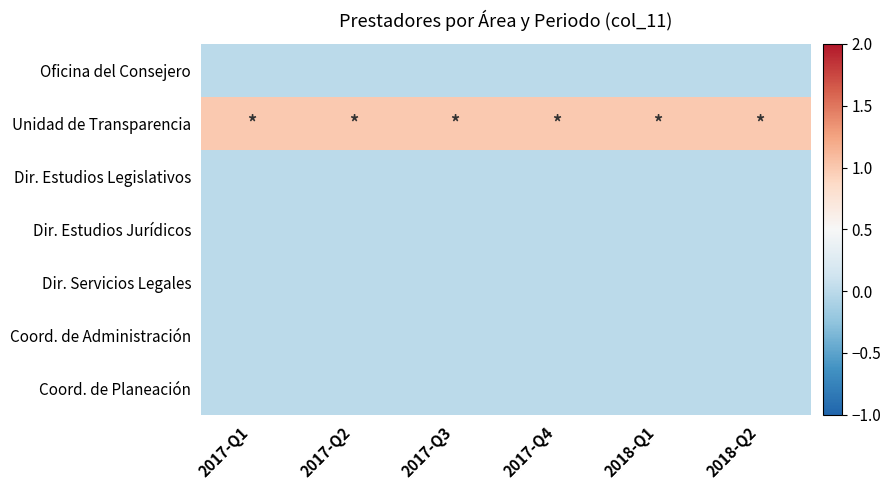

At which category does the chart reach its peak across all series?

2017-Q1